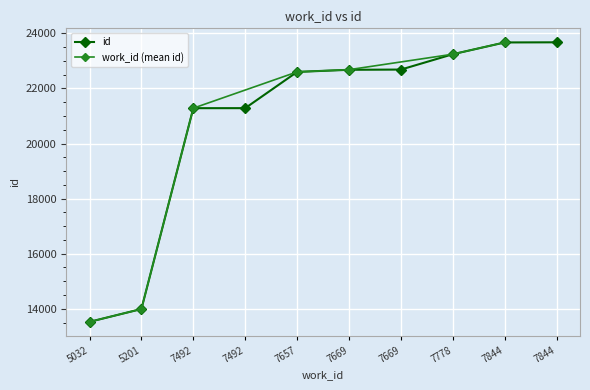

True or false: the data shows 9295 at 5201.

False